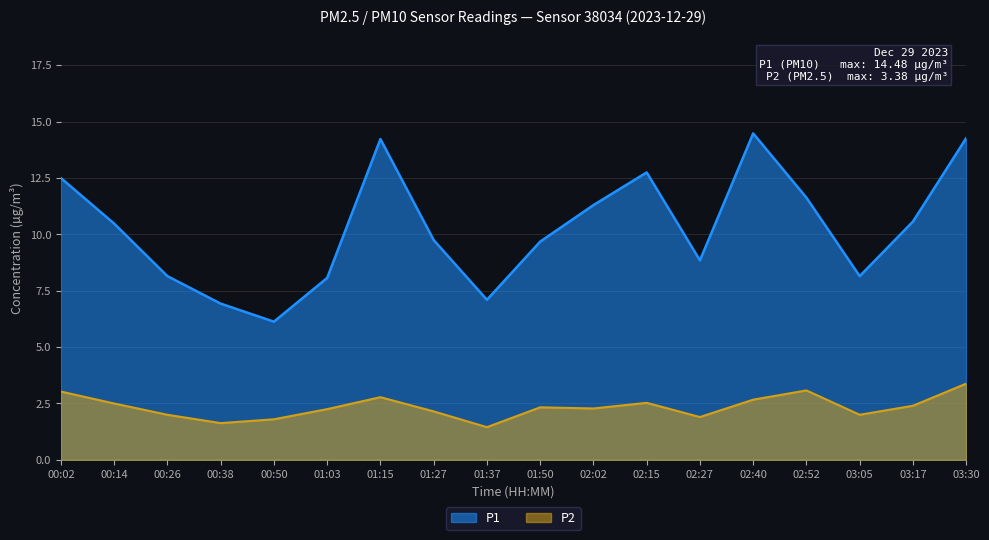

True or false: P2 and P1 cross at least once.

False